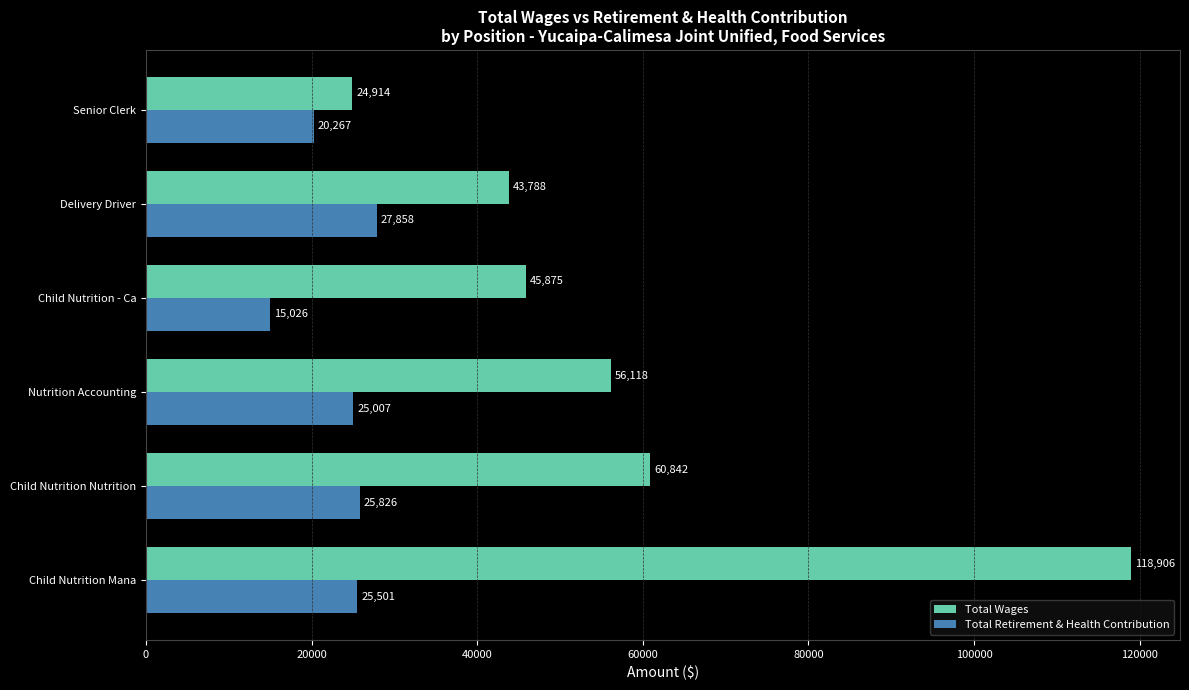

What value does the Total Retirement & Health Contribution series have at Senior Clerk?

20267